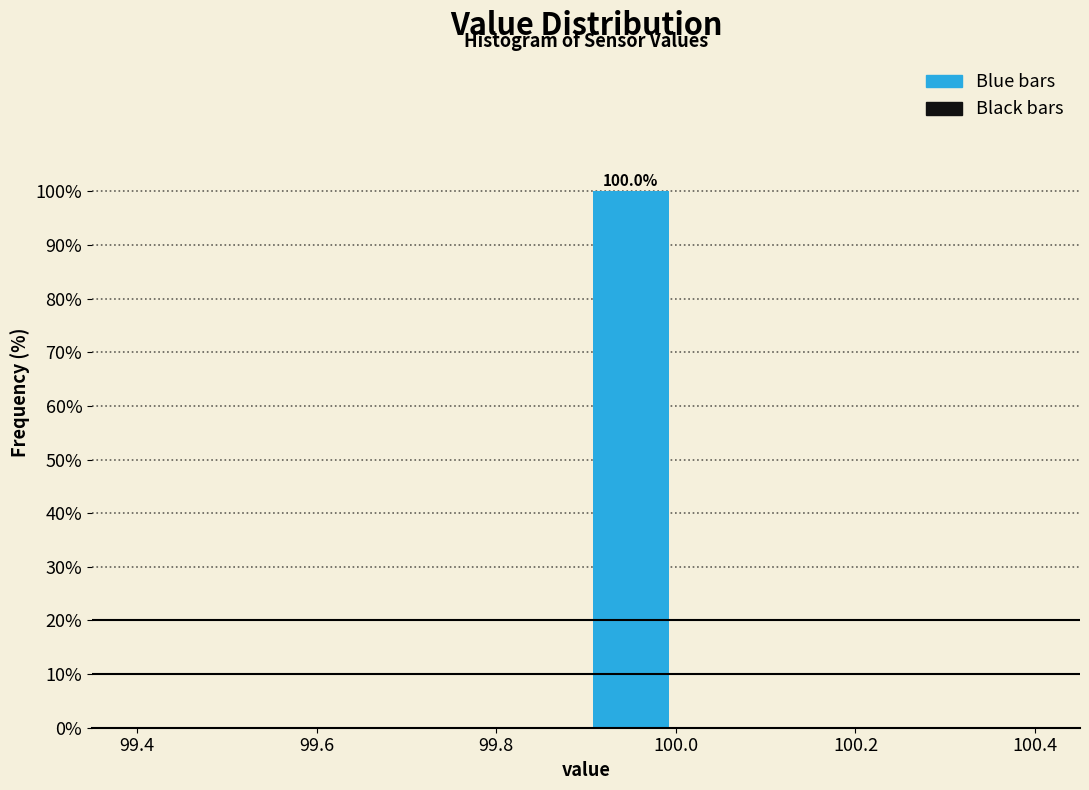

Which range on the x-axis has the tallest bar?

99.9 to 100.0